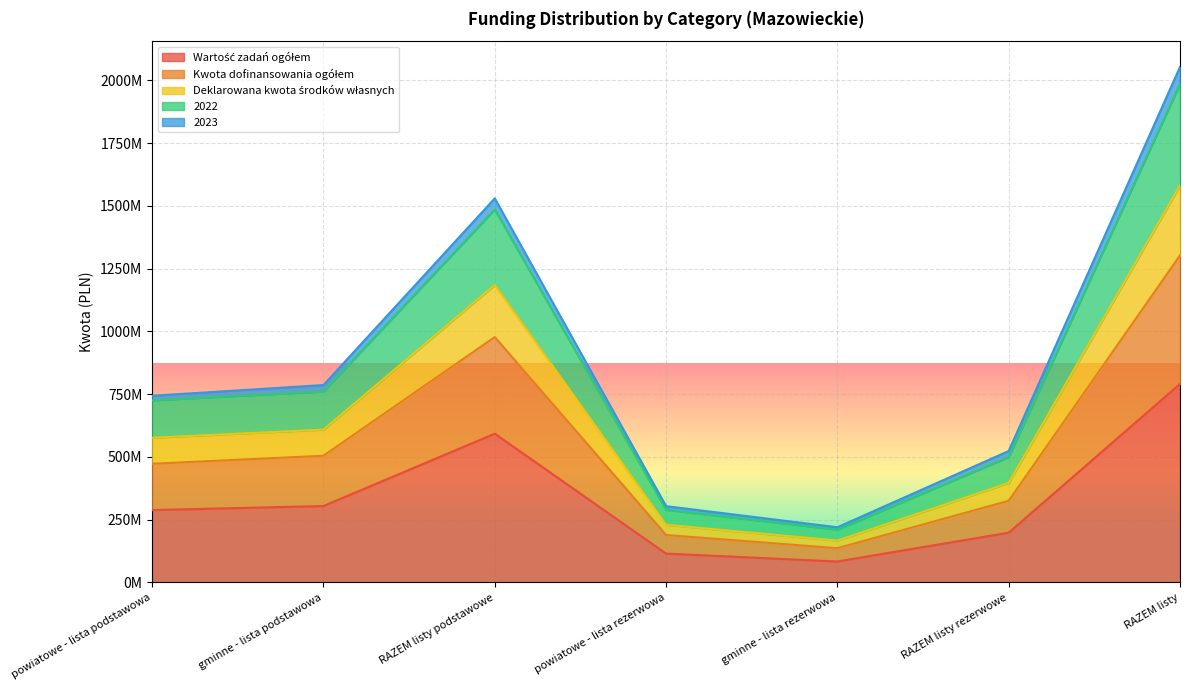

True or false: Wartość zadań ogółem has more than 2 interior local peaks.

False